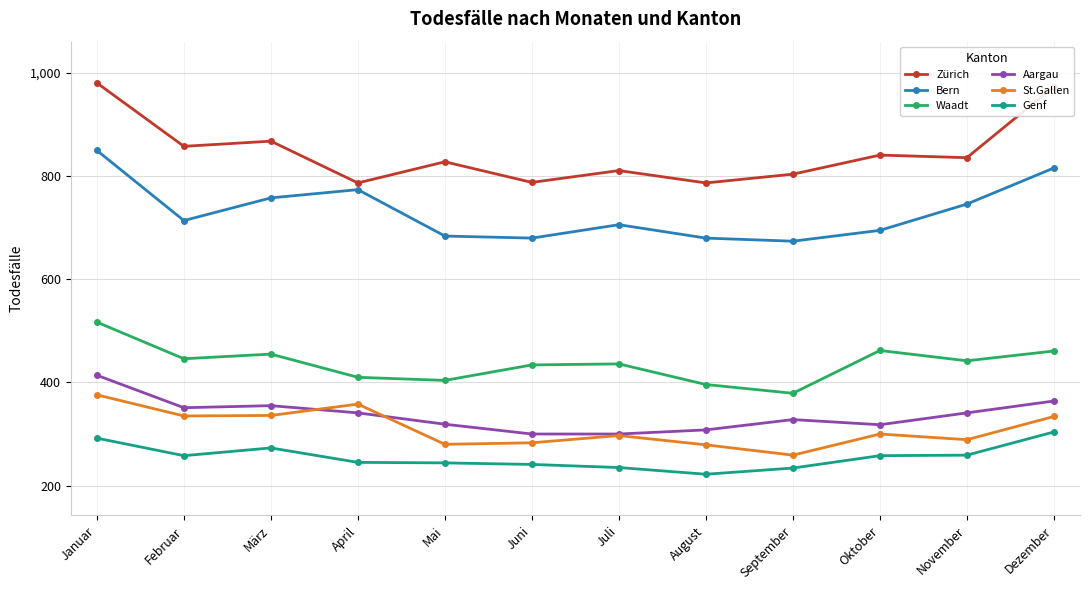

True or false: St.Gallen and Bern intersect in this chart.

False